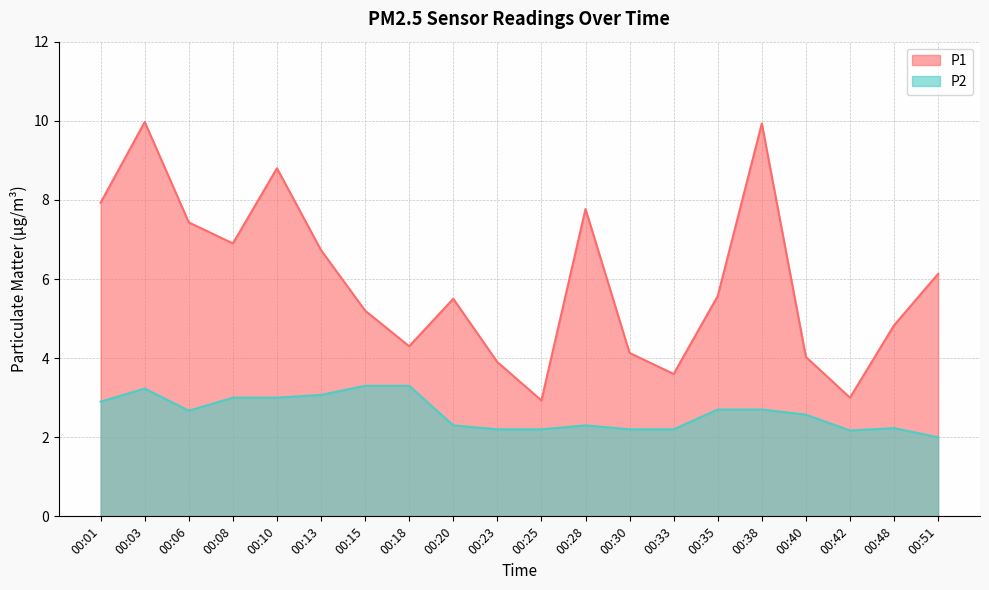

What is the difference between the highest and lowest values at 00:08?

3.9